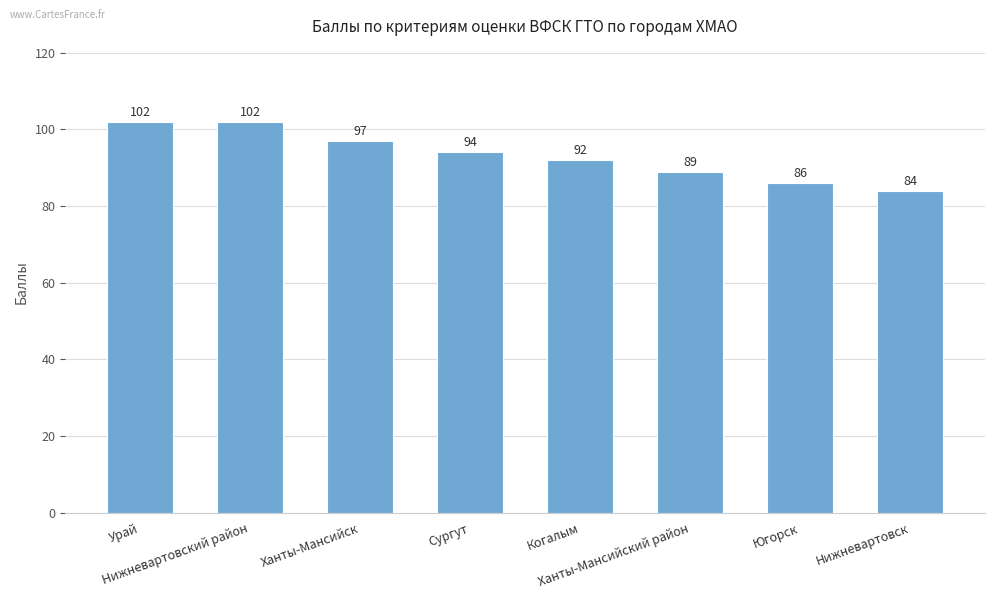

Count the values in the range 89 to 102.

6